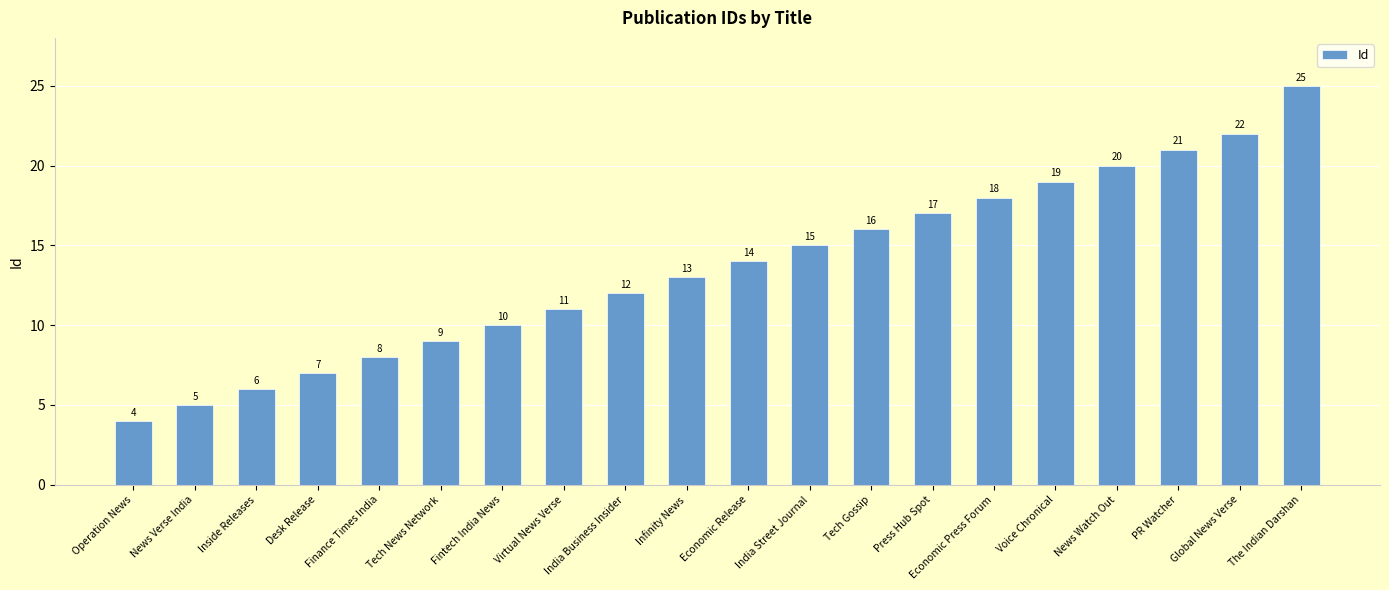

How many data points does each series have?

20